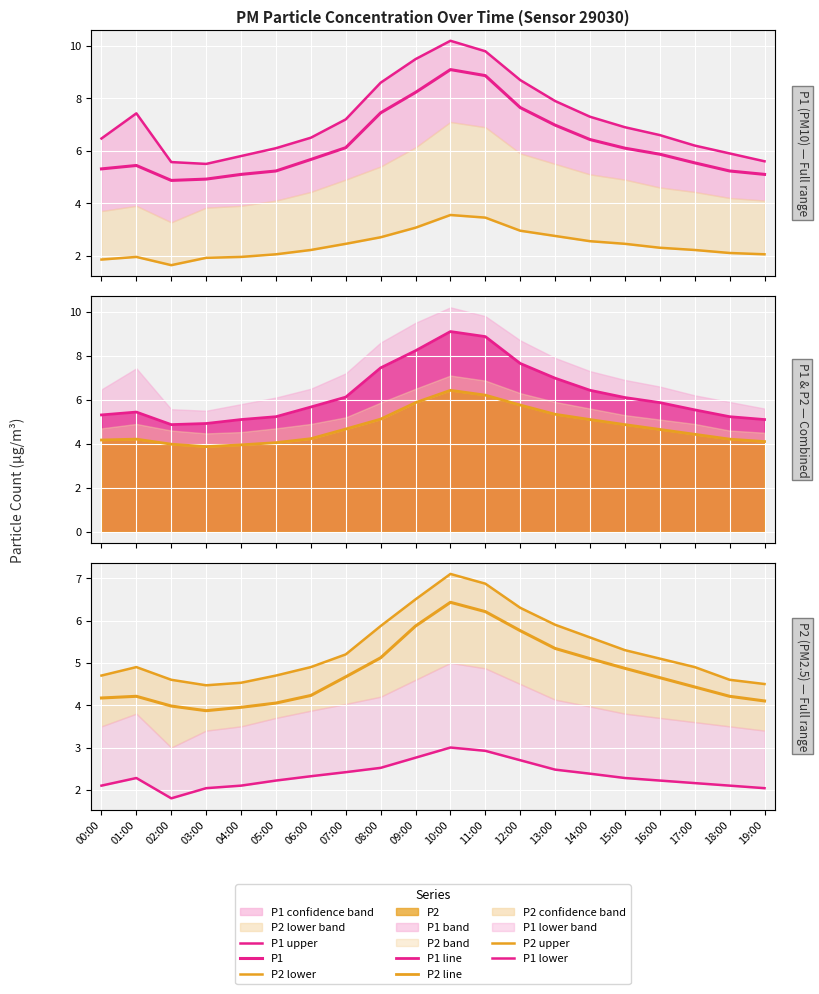

True or false: P1 and P2 intersect in this chart.

False